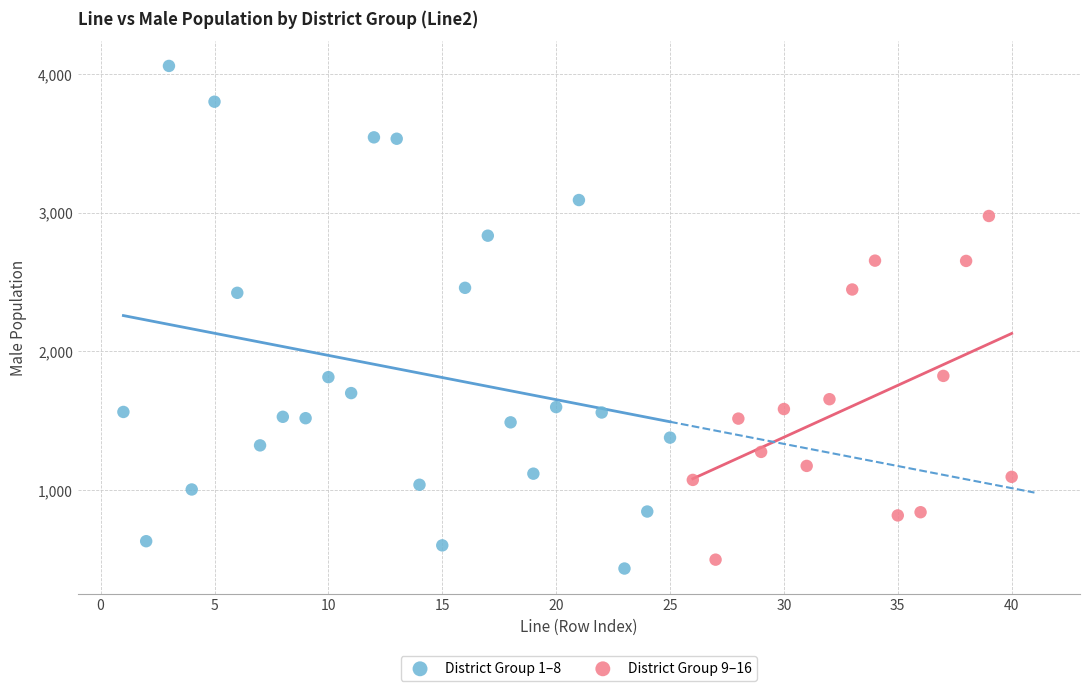

Which series contains the highest Y value?

District Group 1–8